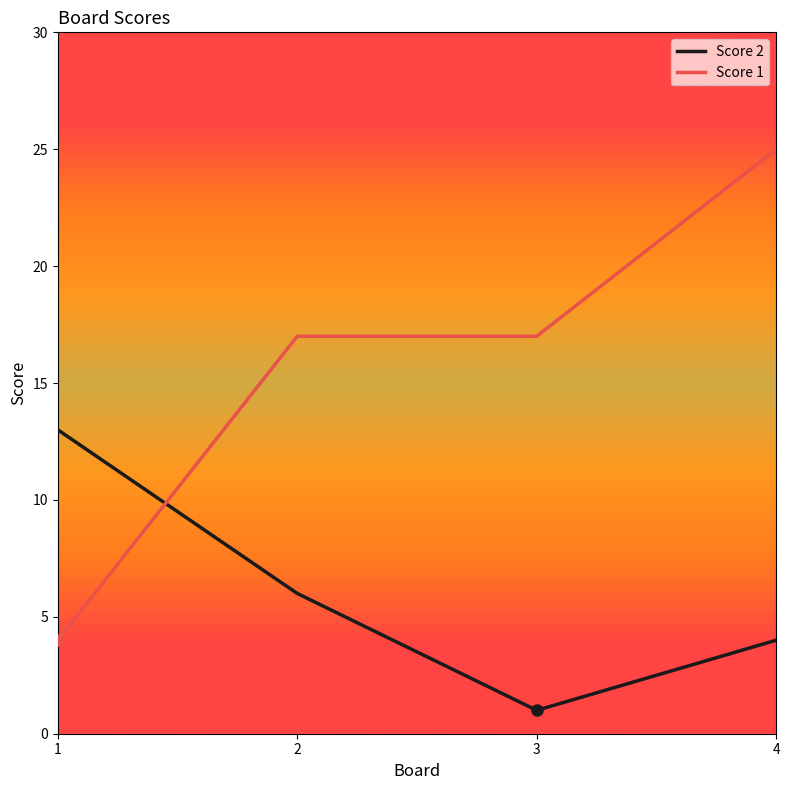

At which label is Score 2 closest to 7?

2